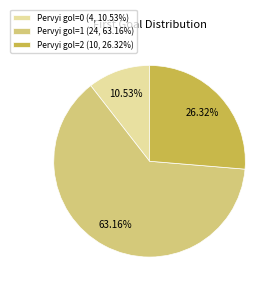

What is the ratio of the value at Pervyi gol=2 (10, 26.32%) to the value at Pervyi gol=1 (24, 63.16%)?

0.4